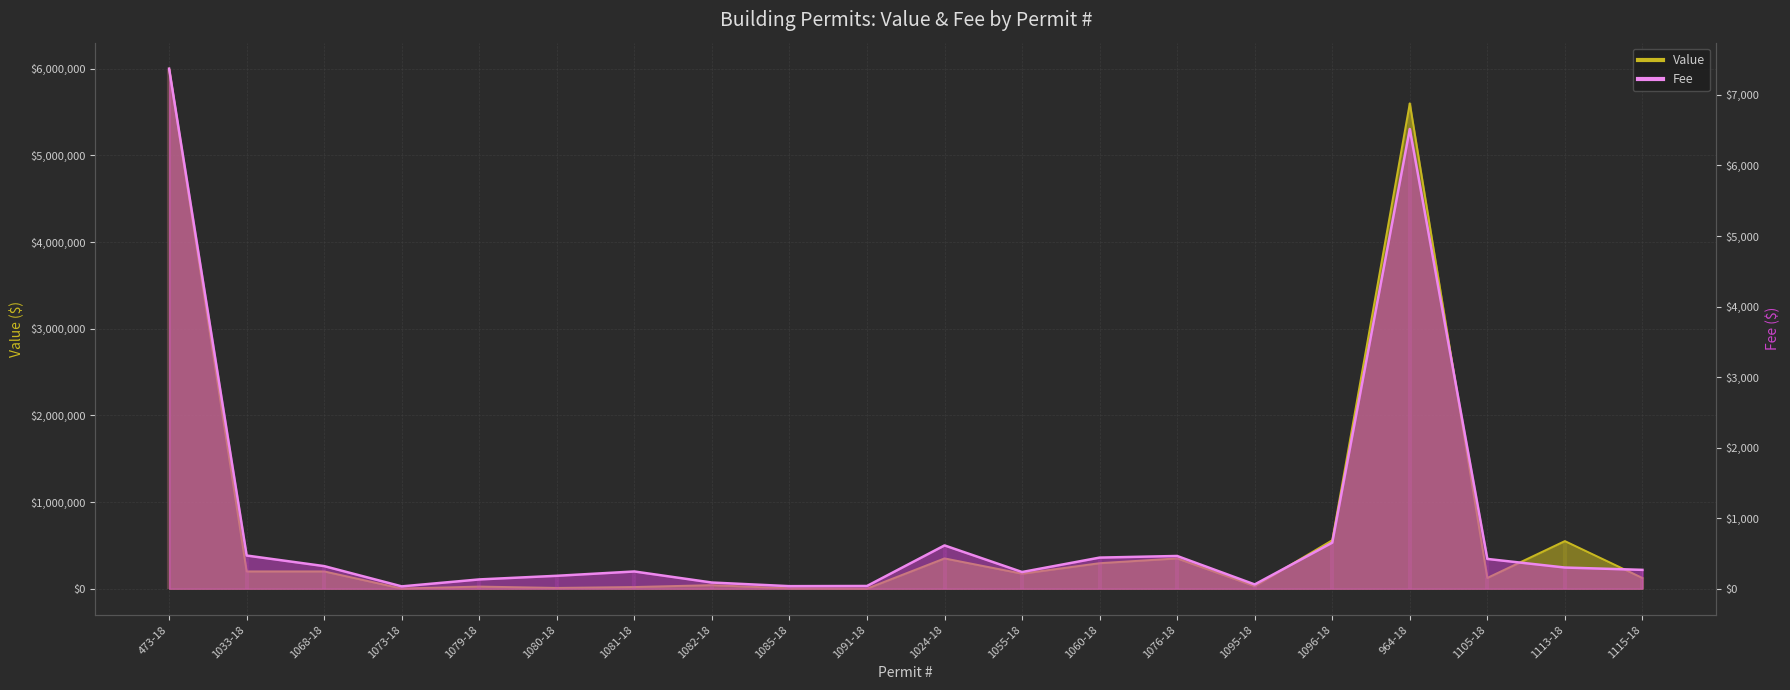

Which series has the largest total across all categories?

Value